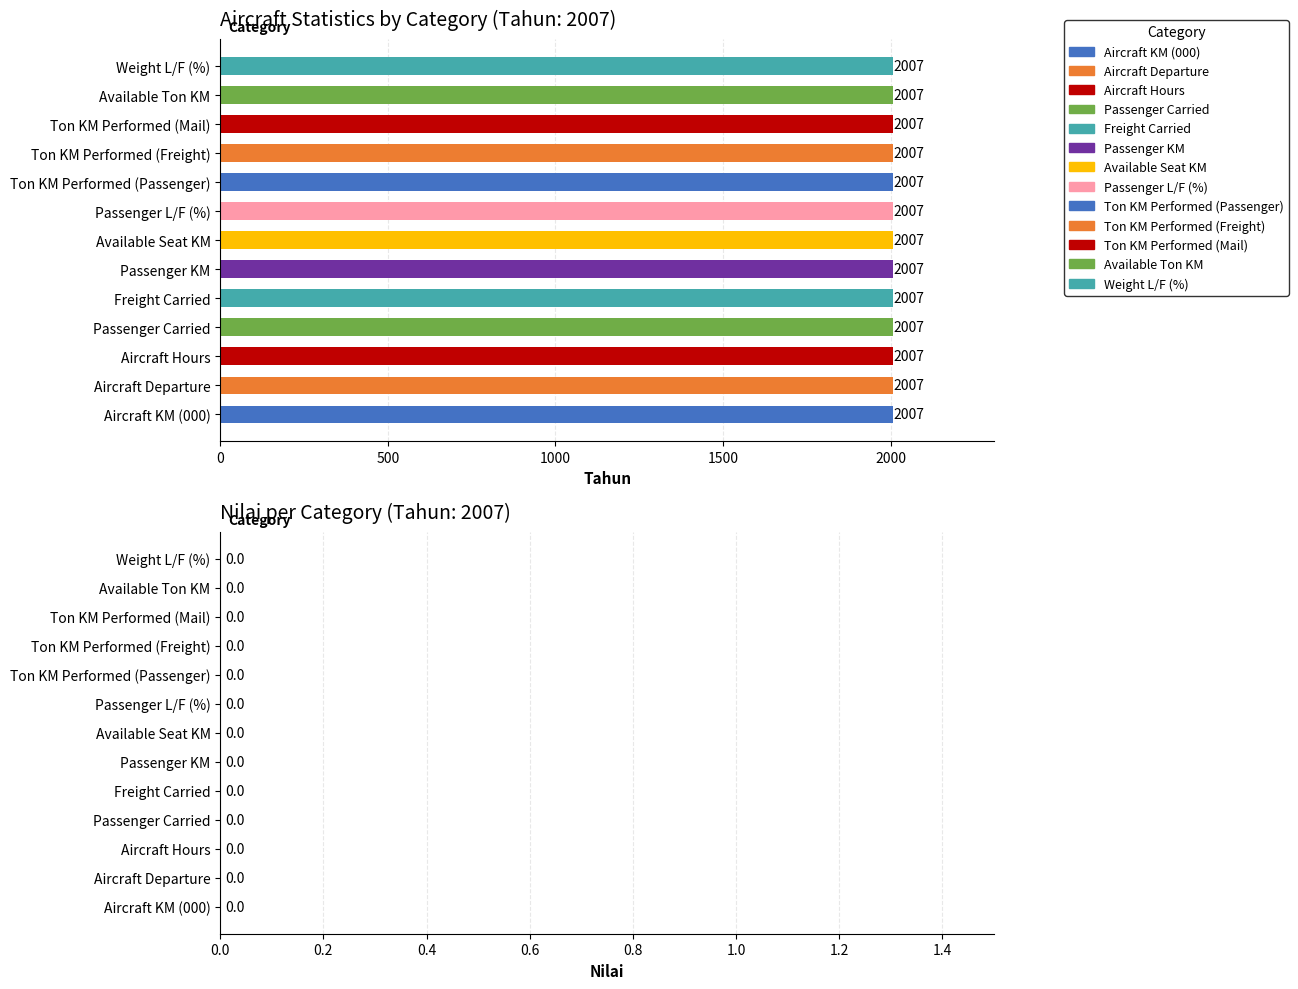

How many data points does each series have?

13